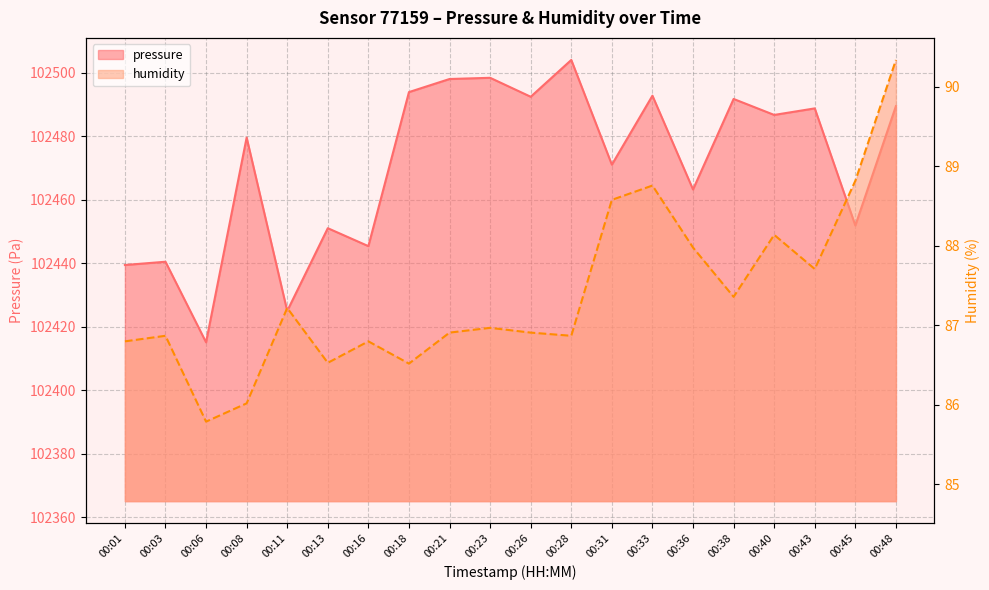

What is the sum of all pressure values?

2049418.7